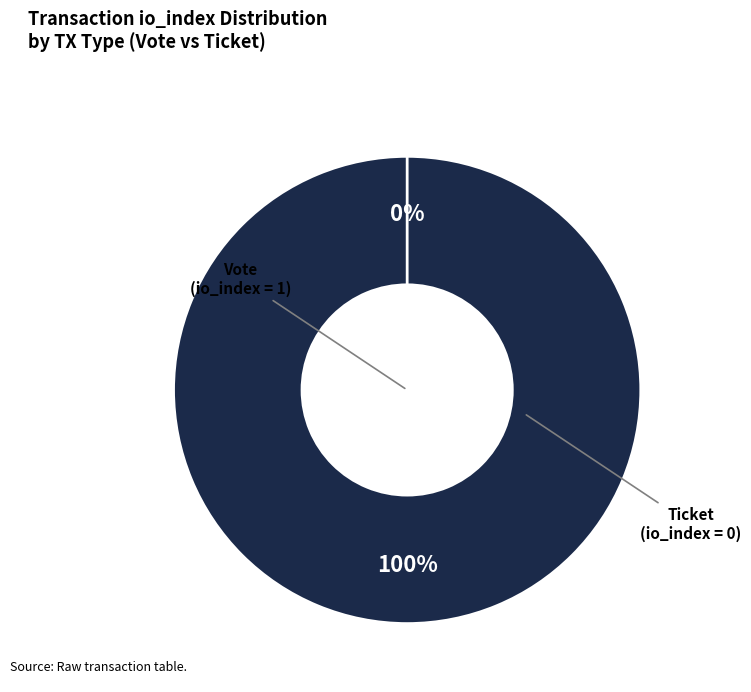

True or false: Ticket (io_index=0) accounts for 0% of the total.

True